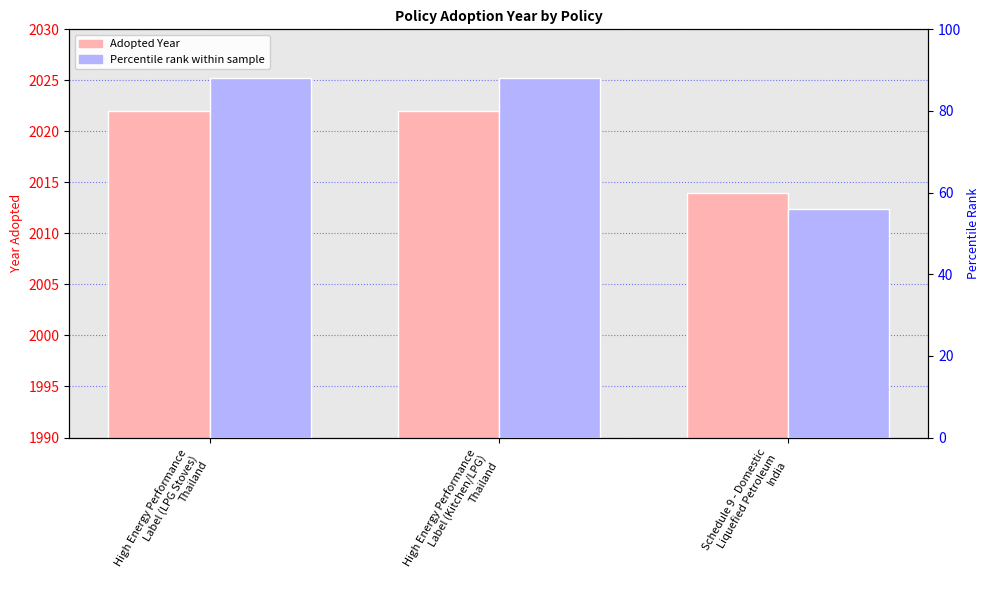

What is the label of the 1st bar from the right?

Schedule 9 - Domestic
Liquefied Petroleum
India